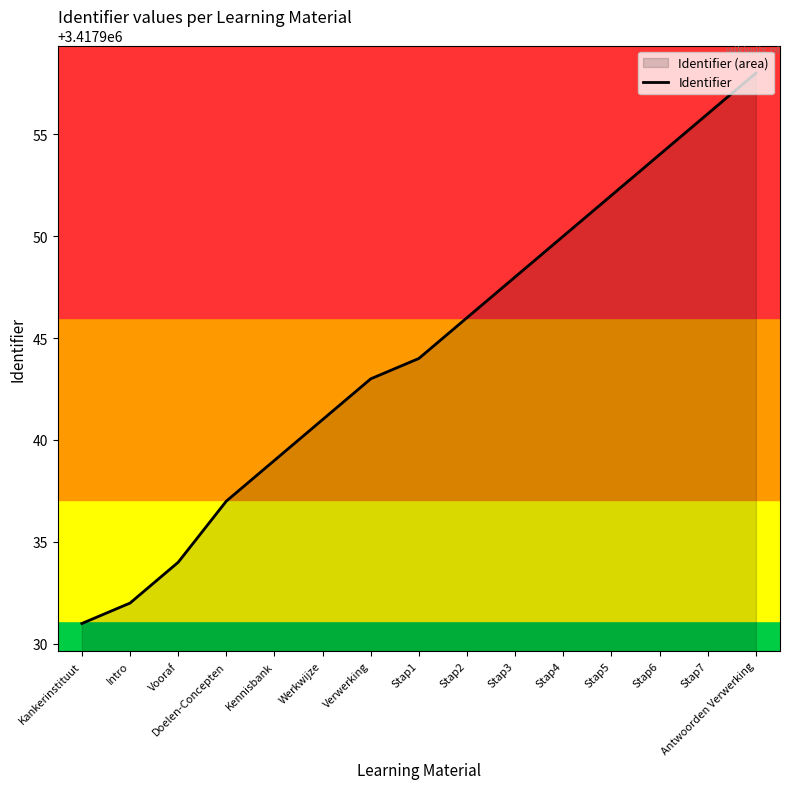

Where does the data first go above 3417944?

Stap2